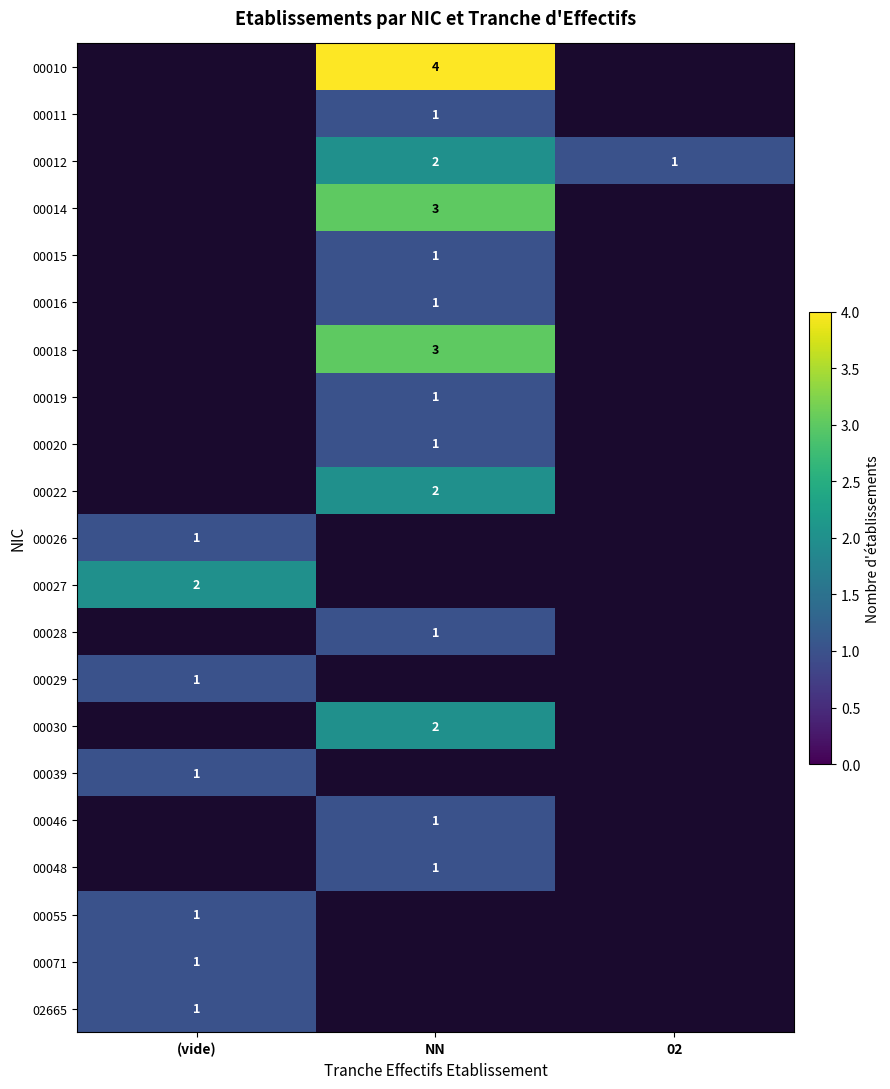

The 00029 series shows 1 at (vide). True or false?

True